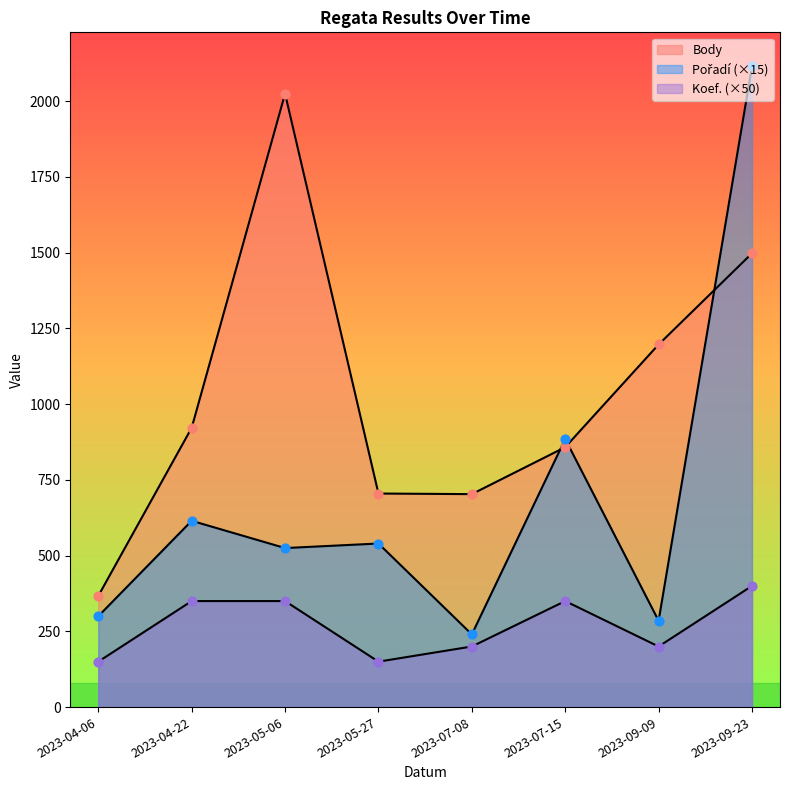

Which series has the largest Y range (max minus min)?

Pořadí